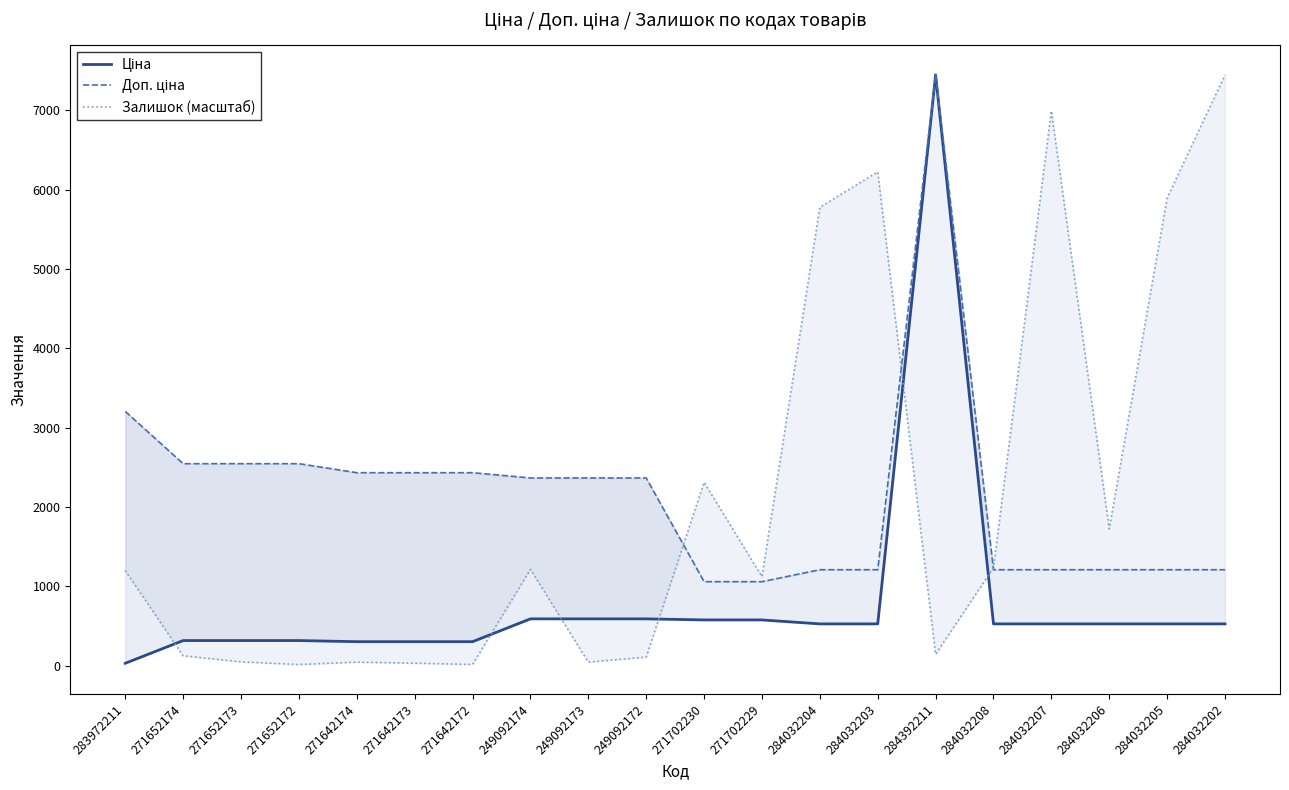

What is the maximum value for Залишок (масштаб)?

7444.6